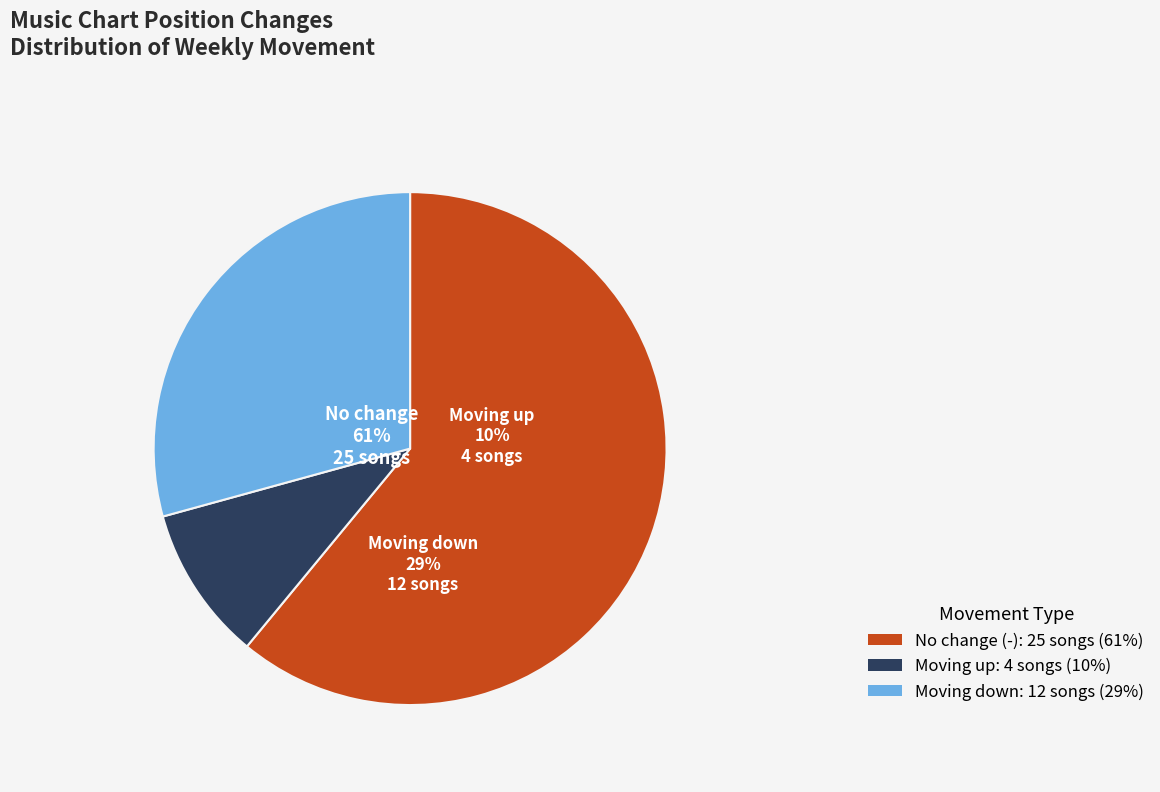

Does any single category account for the majority?

Yes